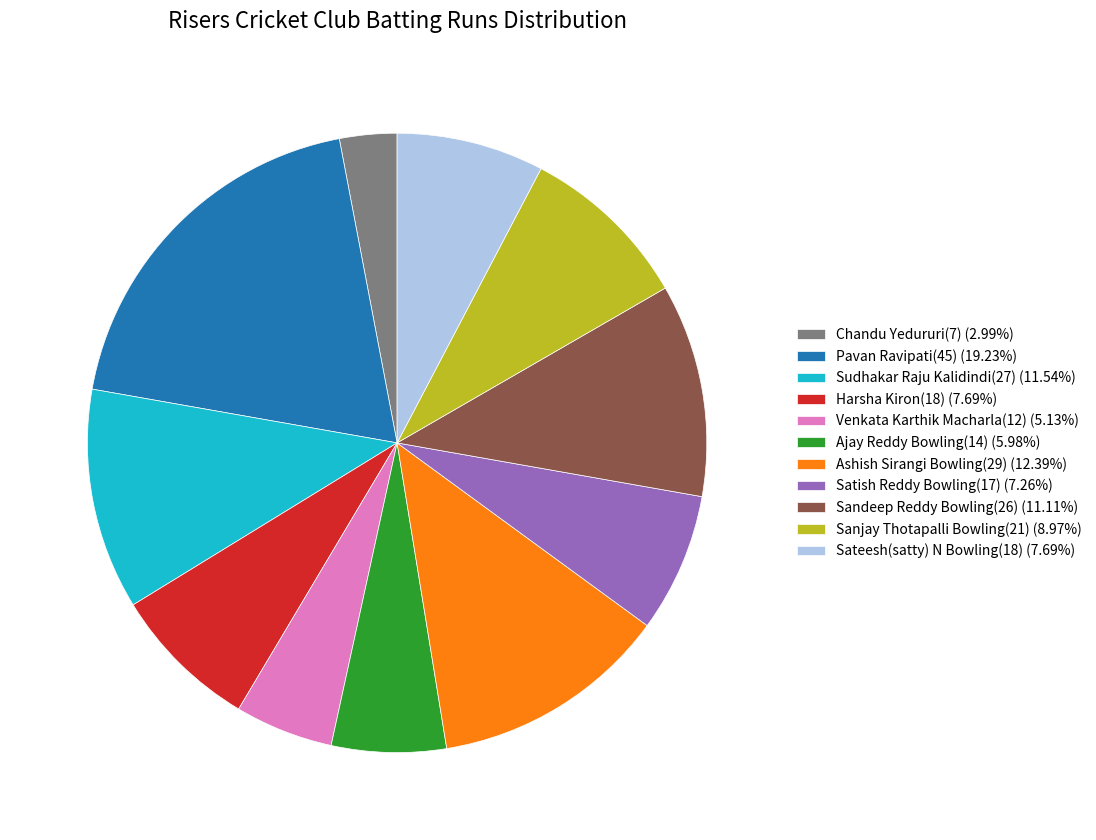

Is there any slice that represents more than half of the pie?

No